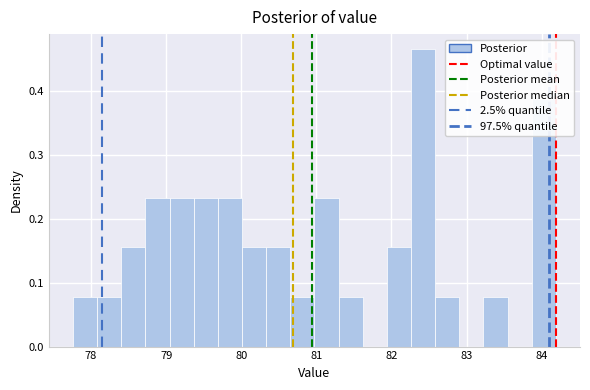

Around what value on the x-axis is the tallest bar? Give the approximate position of its centre, as read against the axis.

82.4